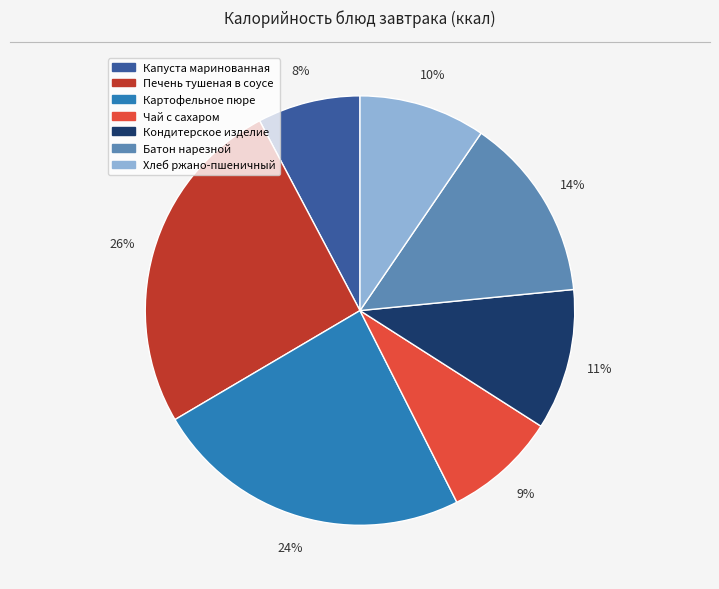

Is the sum of Капуста маринованная and Картофельное пюре greater than half?

No